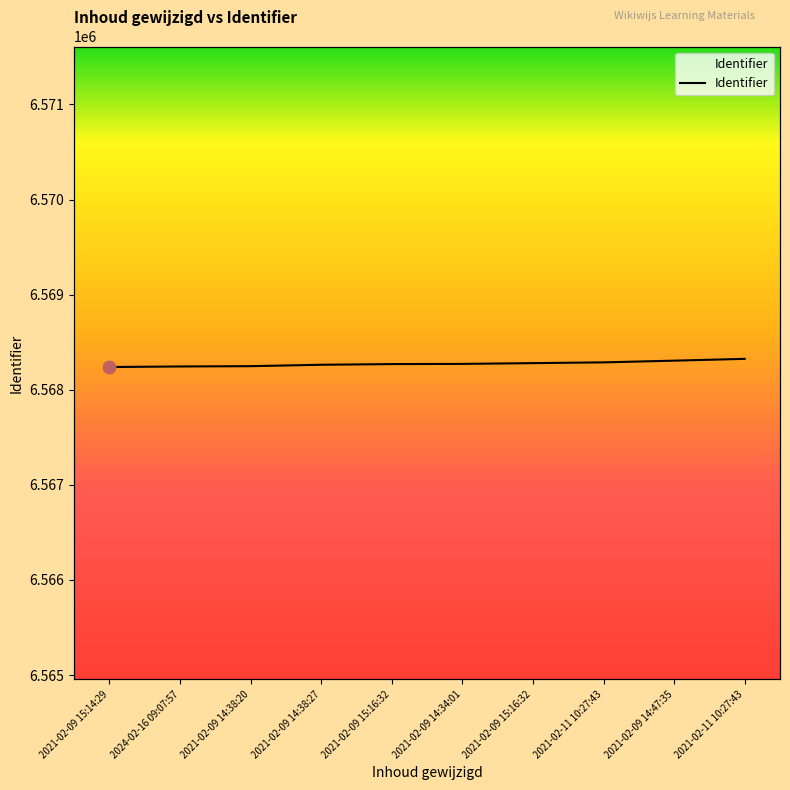

What is the change in value from 2024-02-16 09:07:57 to 2021-02-11 10:27:43?

+43